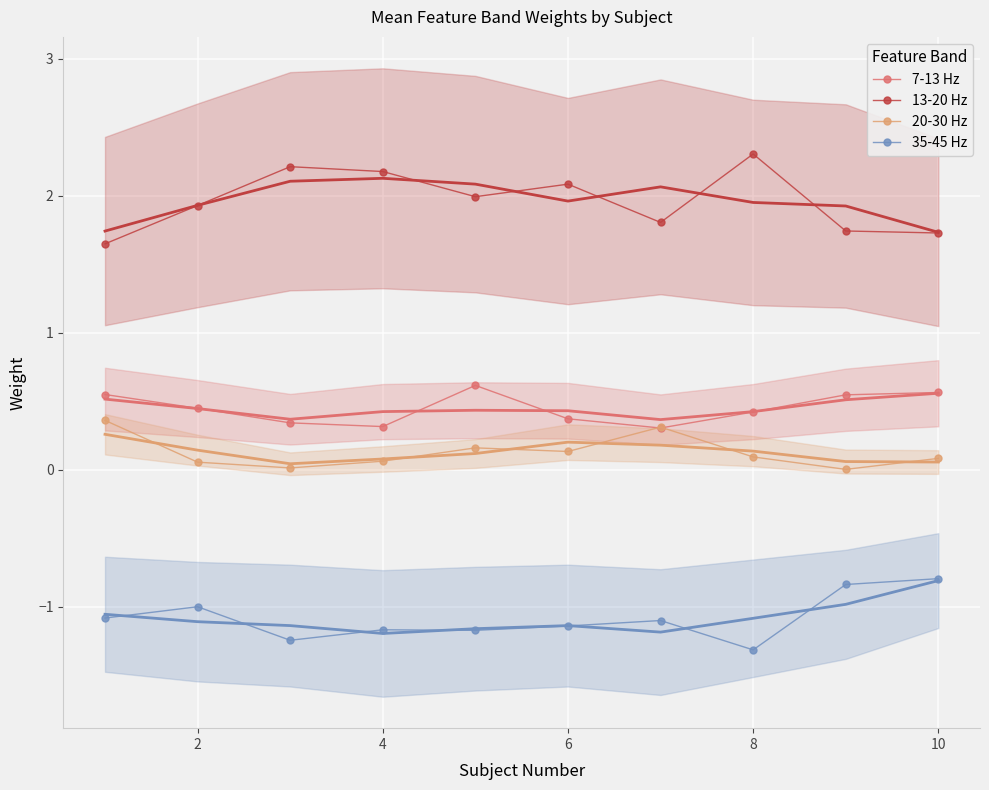

True or false: 7-13 Hz and 13-20 Hz cross at least once.

False